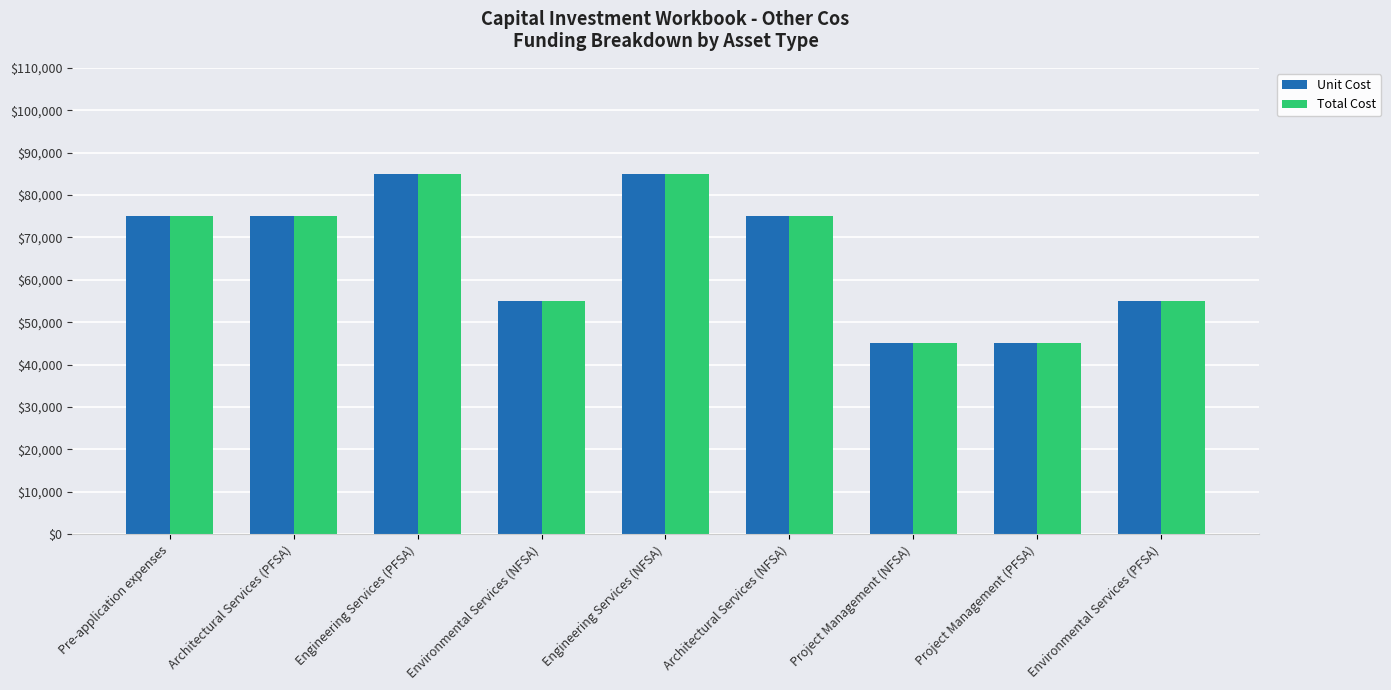

What is the sum of all Total Cost values?

595000